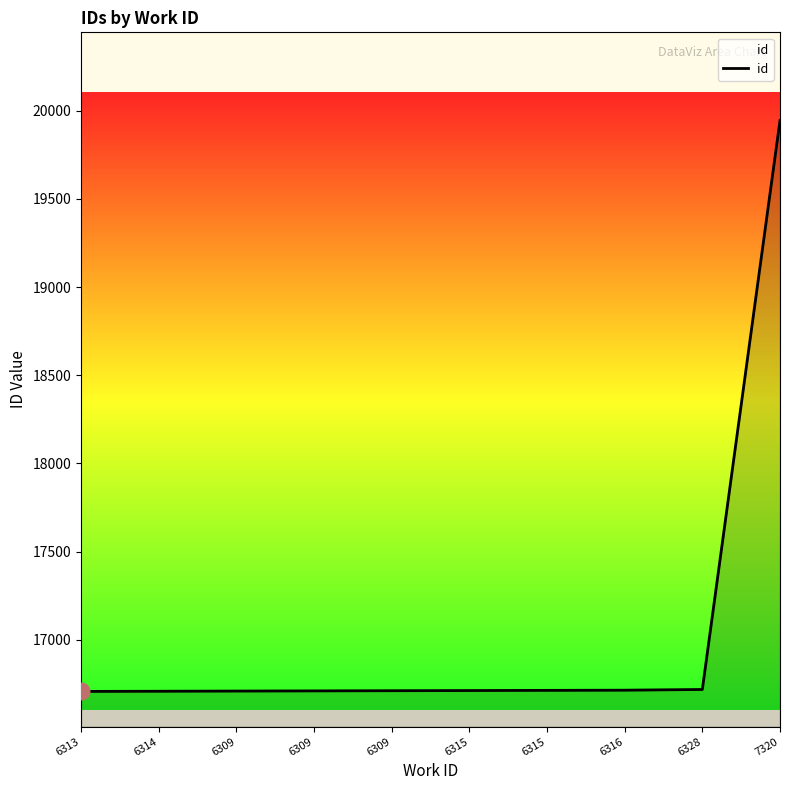

What is the value of the 9th point from the left?

16718